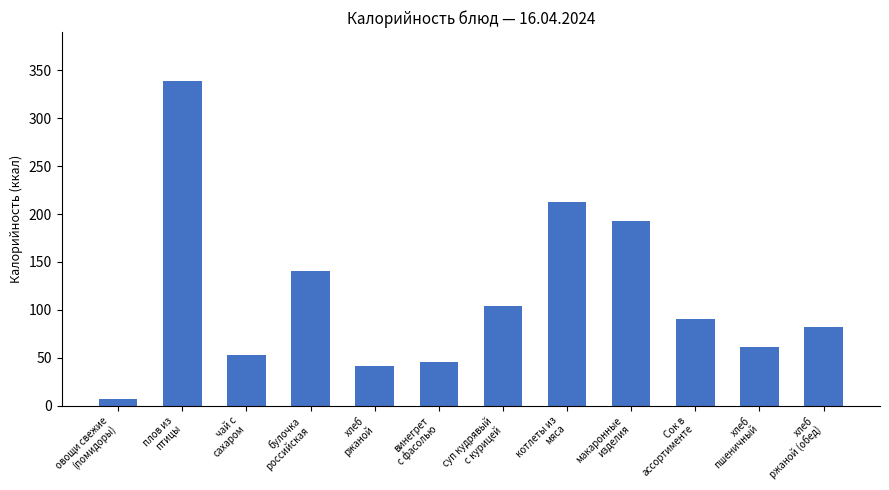

Does the chart contain stacked bars?

No